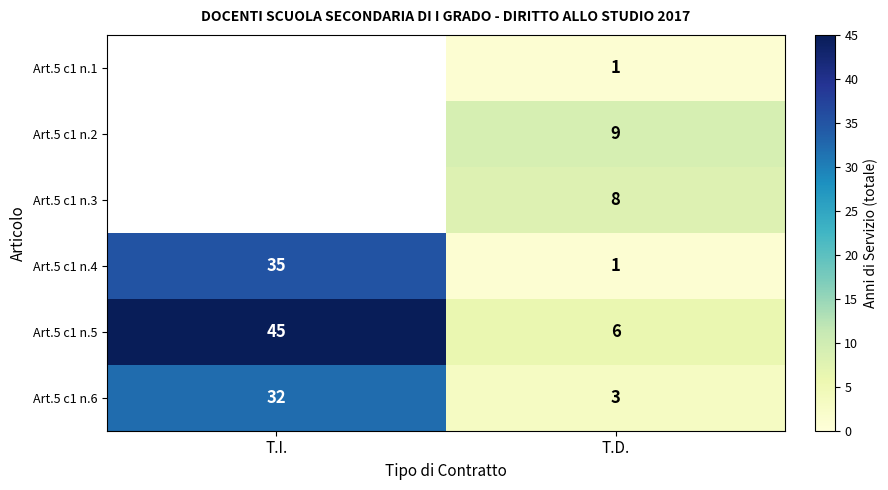

What is the difference between the maximum and minimum values in the Art.5 c1 n.6 series?

29